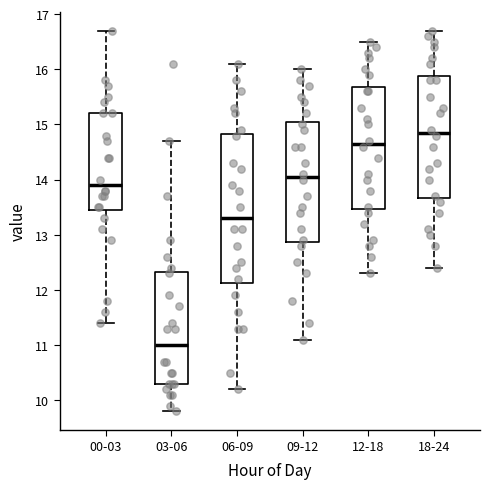

Reading left to right, transcribe this box plot: for each box, give where its median line is, the range the box spans, and where its two whiskers end, as read against the y-axis. The values are not printed on the chart, so give them approximately, as read against the axis.

00-03: median 13.9, box 13.5 to 15.2, whiskers 11.4 to 16.7
03-06: median 11.0, box 10.3 to 12.3, whiskers 9.8 to 14.7
06-09: median 13.3, box 12.1 to 14.8, whiskers 10.2 to 16.1
09-12: median 14.1, box 12.9 to 15.1, whiskers 11.1 to 16.0
12-18: median 14.7, box 13.5 to 15.7, whiskers 12.3 to 16.5
18-24: median 14.9, box 13.7 to 15.9, whiskers 12.4 to 16.7